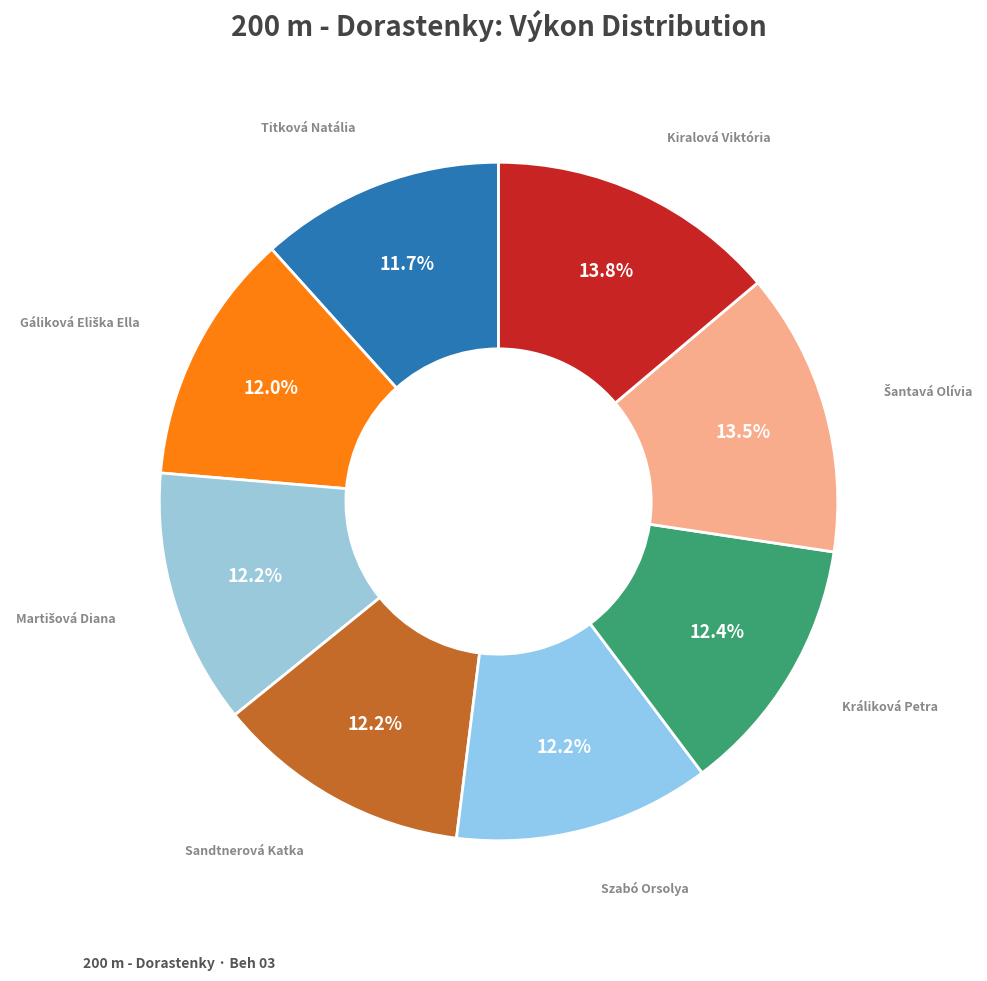

How many slices are in this pie chart?

8